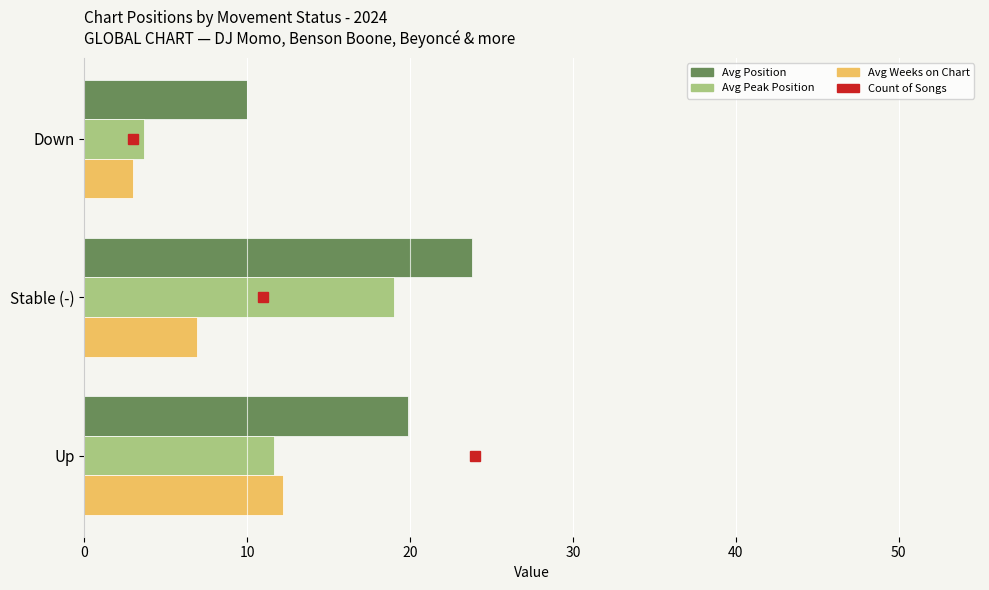

Rank the series by their maximum value, from lowest to highest.

Avg Weeks on Chart, Avg Peak Position, Avg Position